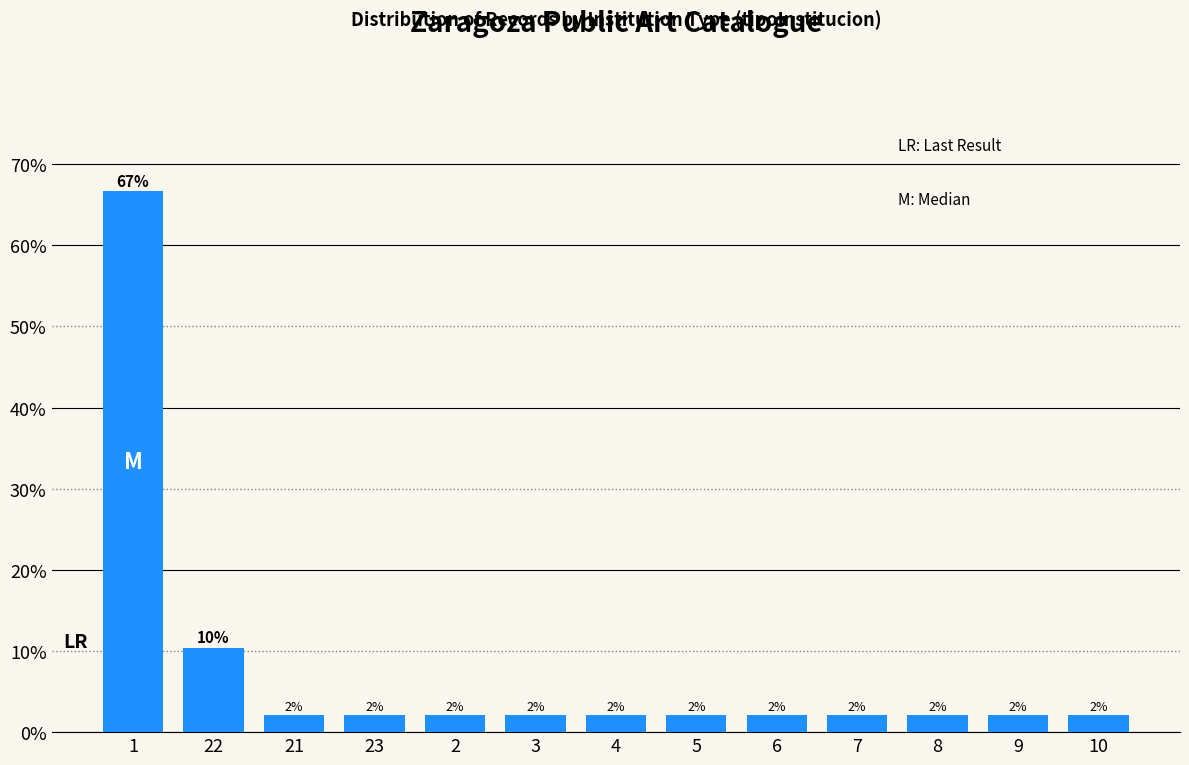

Are the bars horizontal?

No